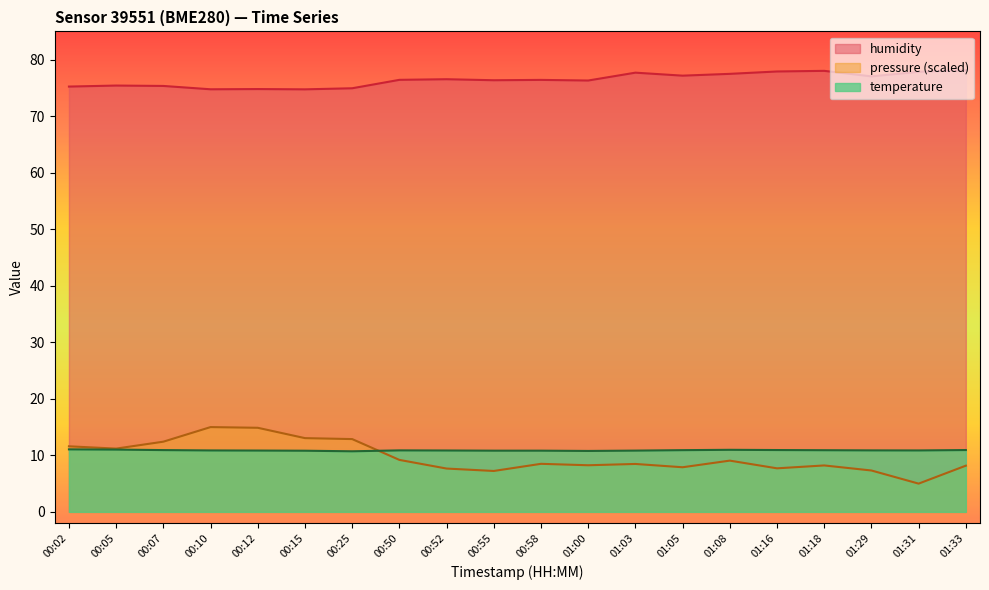

What is the label of the 19th point from the left?

01:31